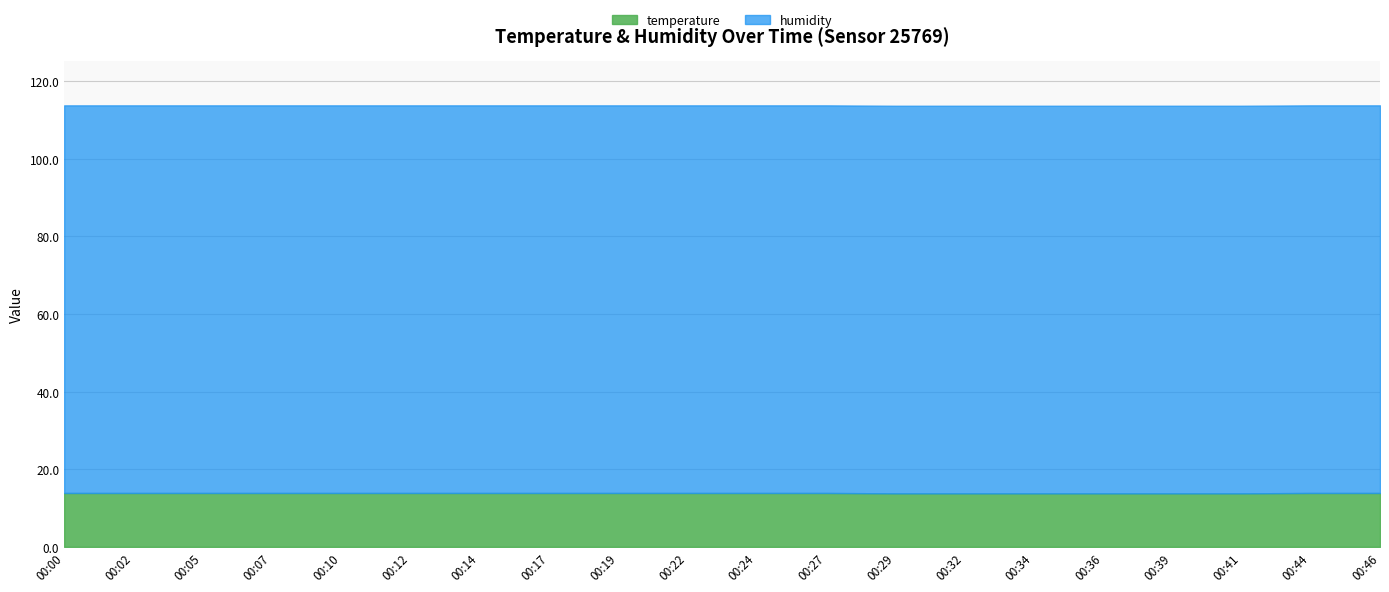

What are all the series names shown in the legend?

temperature, humidity